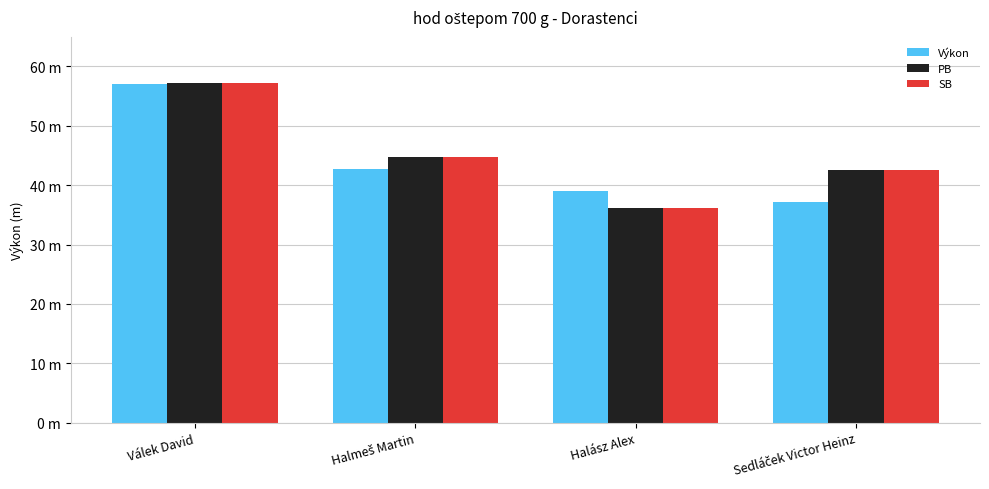

Which has a higher value, Válek David or Halász Alex?

Válek David